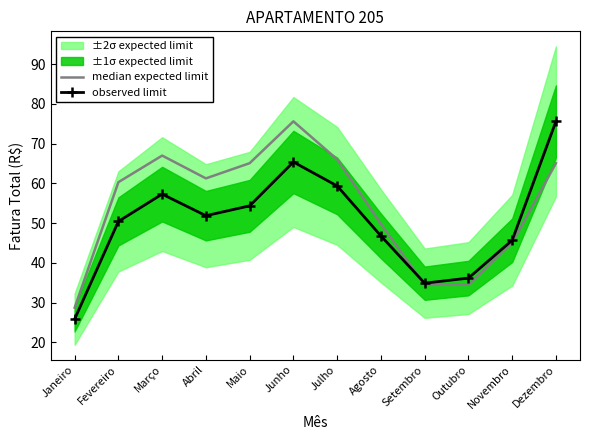

What is the spread (max minus min) of values at Outubro?

1.7